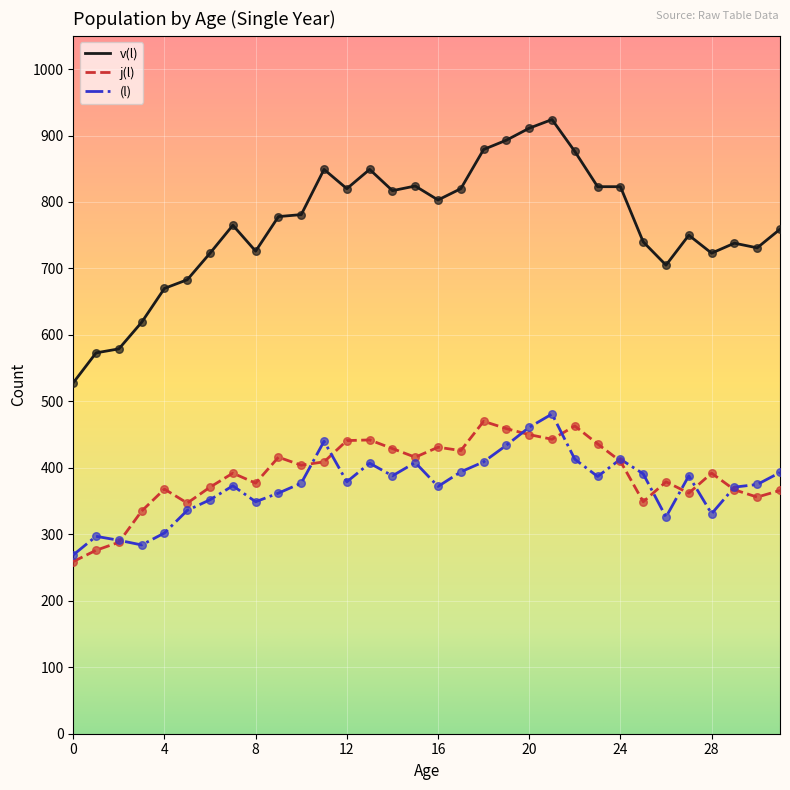

Which series has the largest range (max minus min)?

v(l)